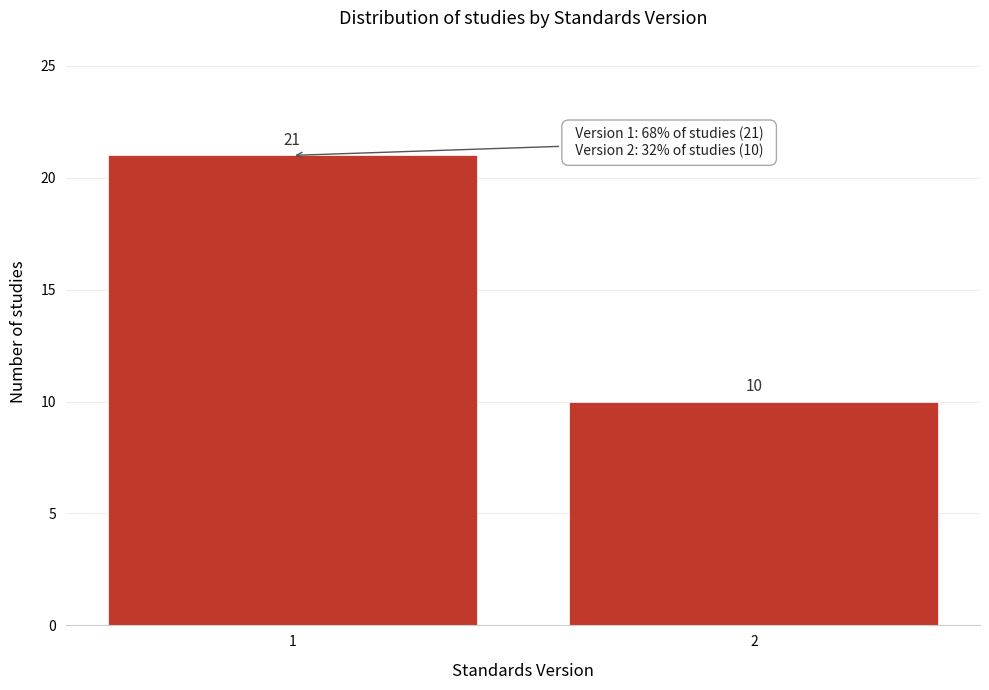

Reading left to right, transcribe all the data shown in this chart.

21	10